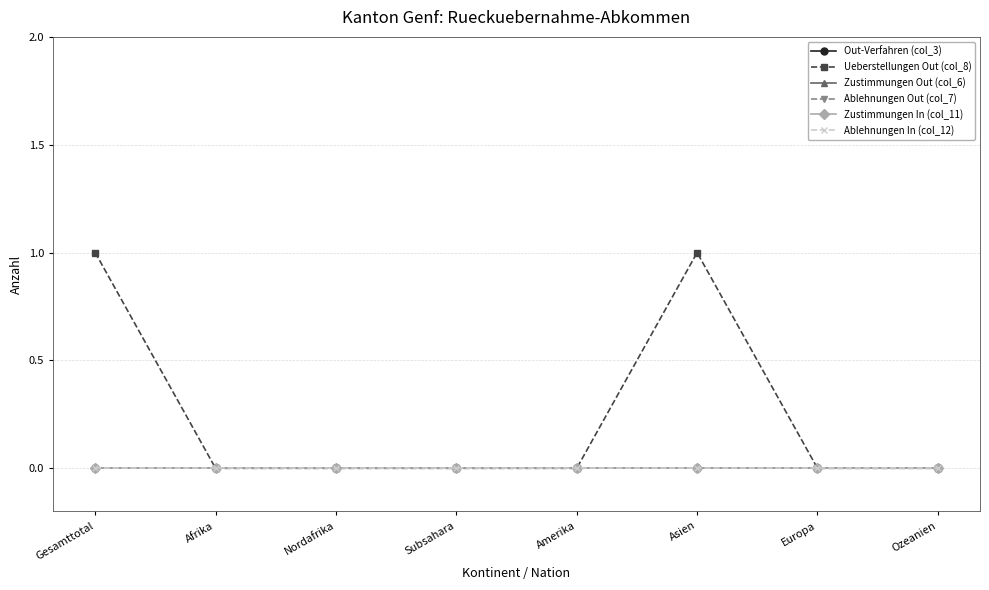

Is this an area chart (filled region under the line)?

No